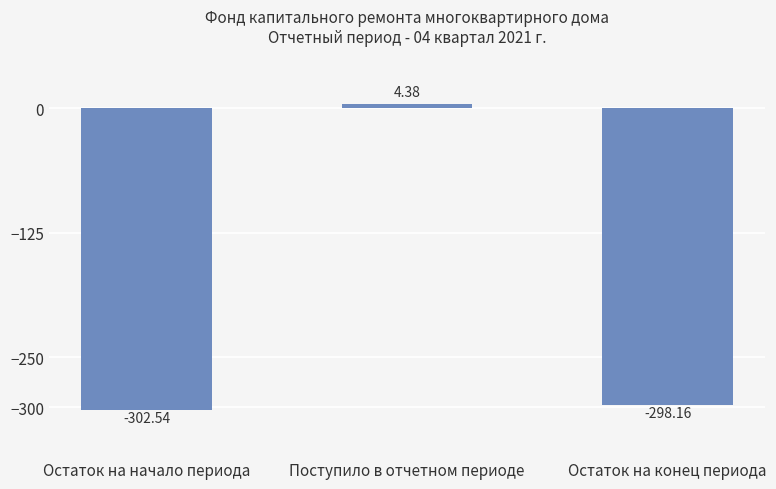

List the labels in order of value, largest first.

Поступило в отчетном периоде, Остаток на конец периода, Остаток на начало периода